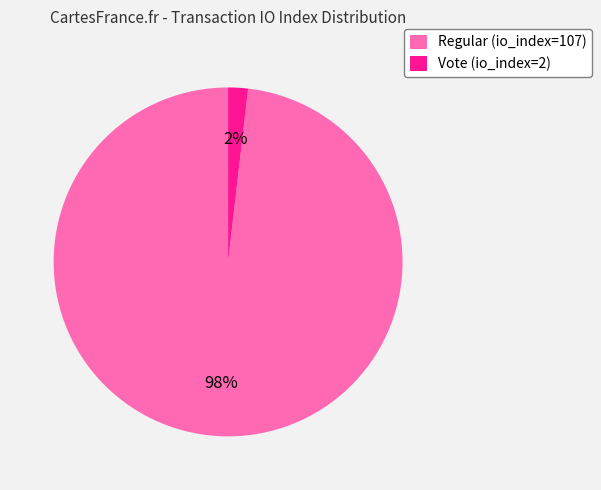

Is the sum of Vote (io_index=2) and Regular (io_index=107) greater than half?

Yes